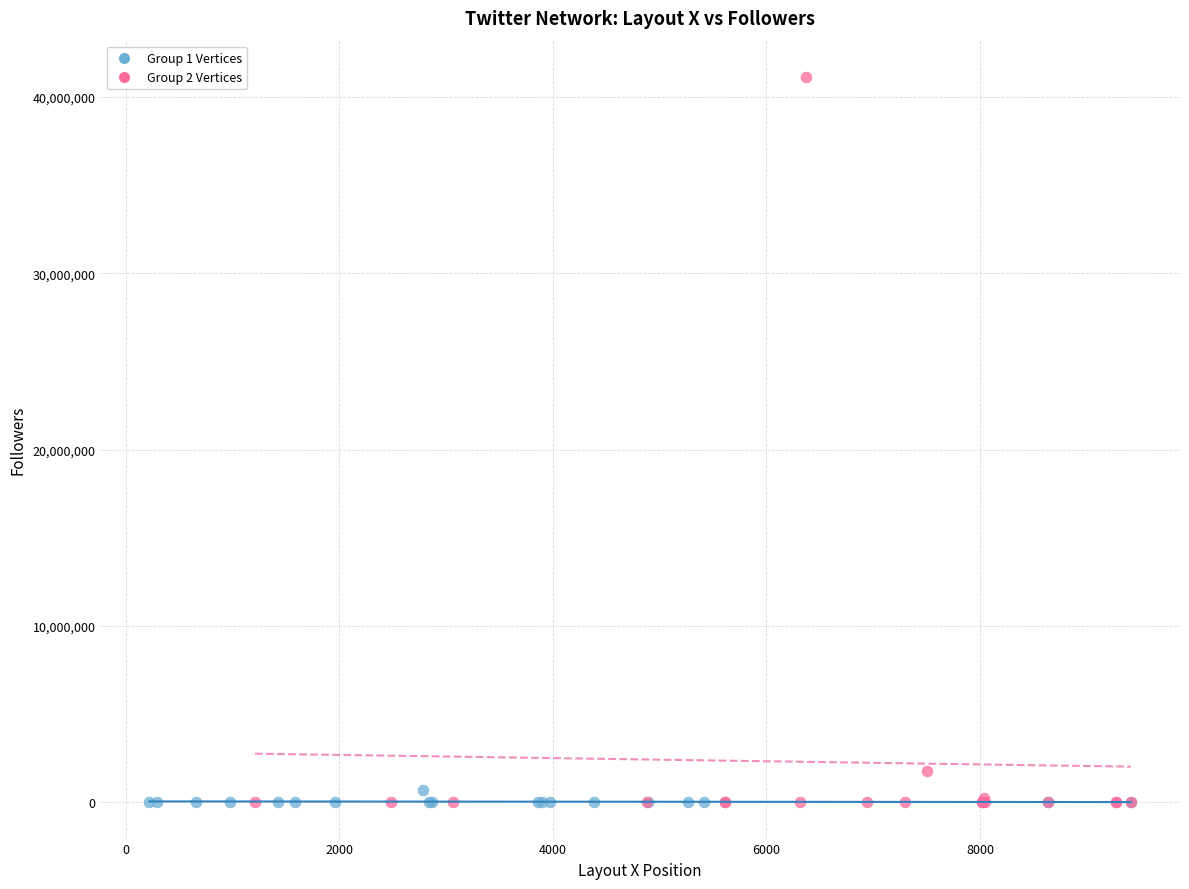

Which series has the largest Y range (max minus min)?

Group 2 Vertices